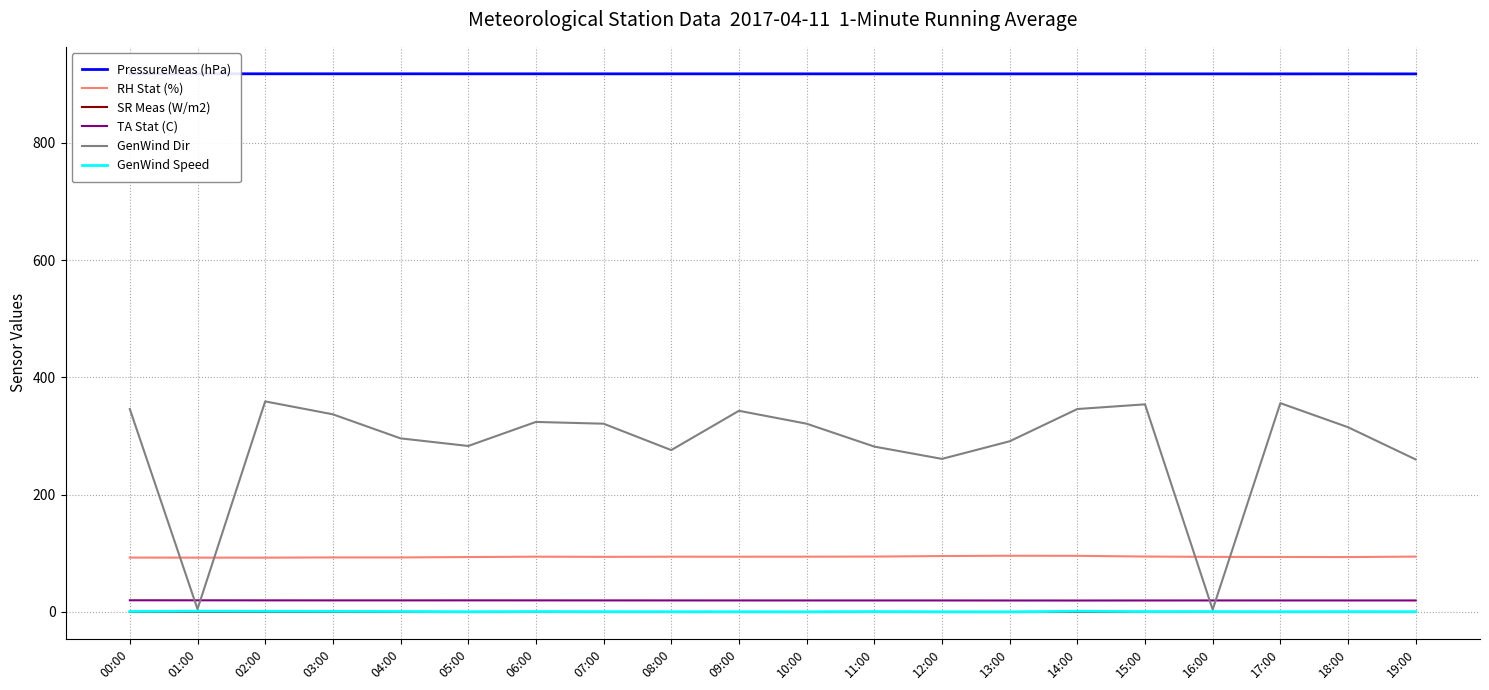

What are all the series names shown in the legend?

PressureMeas (hPa), RH Stat (%), SR Meas (W/m2), TA Stat (C), GenWind Dir, GenWind Speed